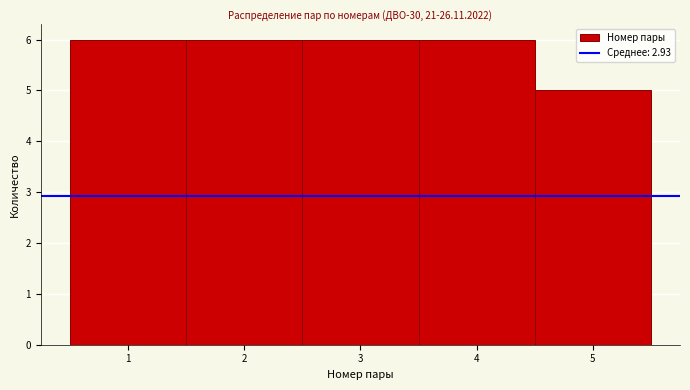

What is the height of the bar covering 2.5 to 3.5 on the x-axis? The values are not printed on the chart, so give them approximately, as read against the axis.

6